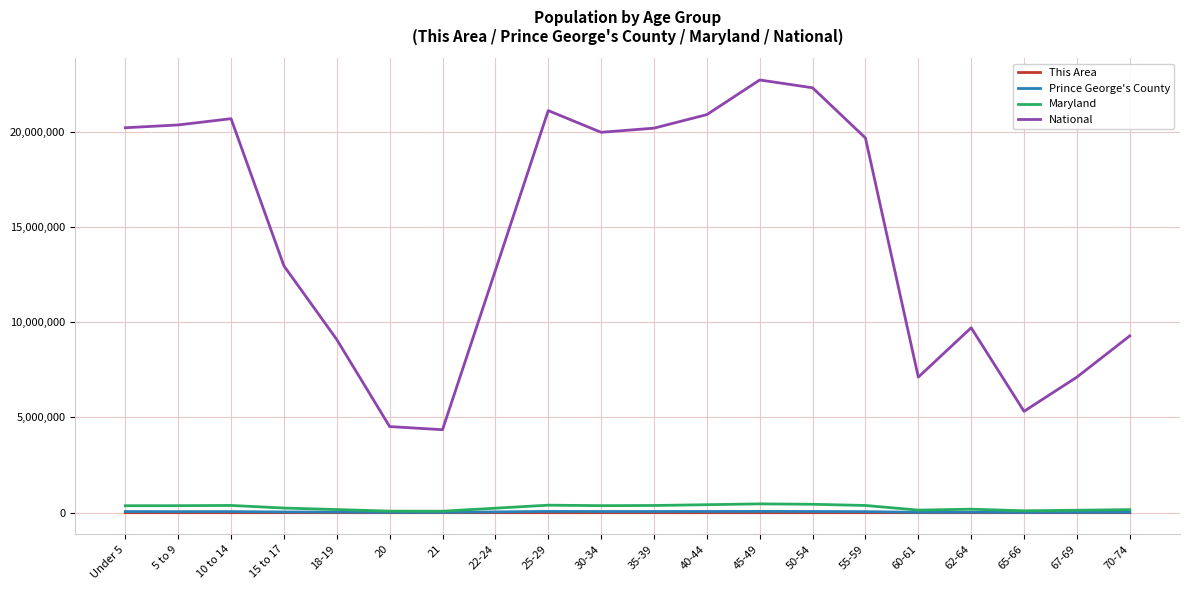

Is the value of Maryland at 25-29 greater than the value of National at 70-74?

No